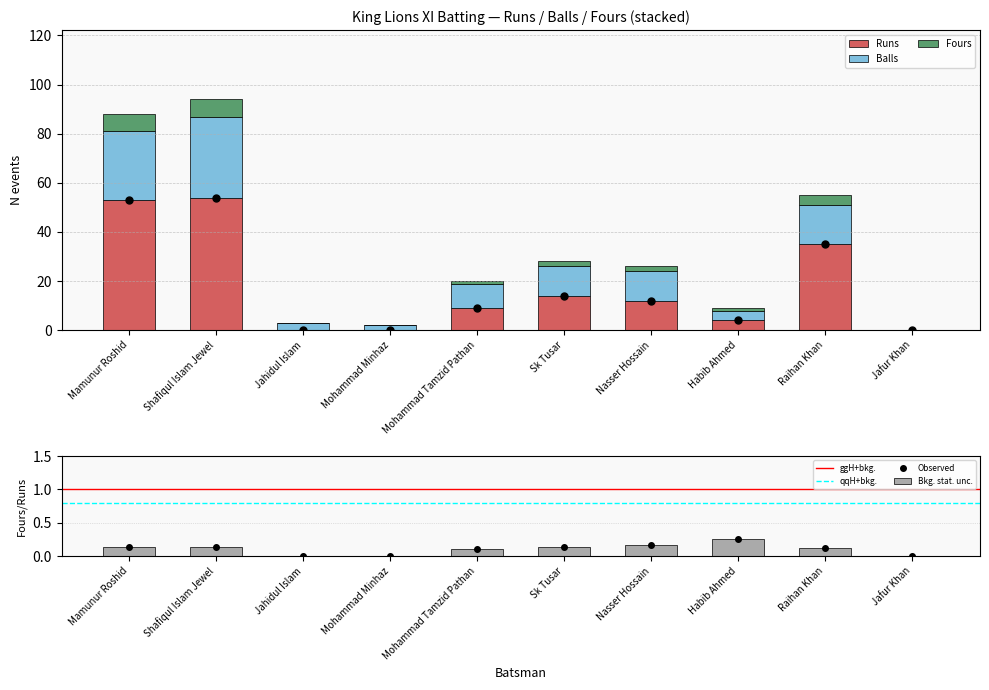

Where is Fours nearest to the value 3?

Sk Tusar